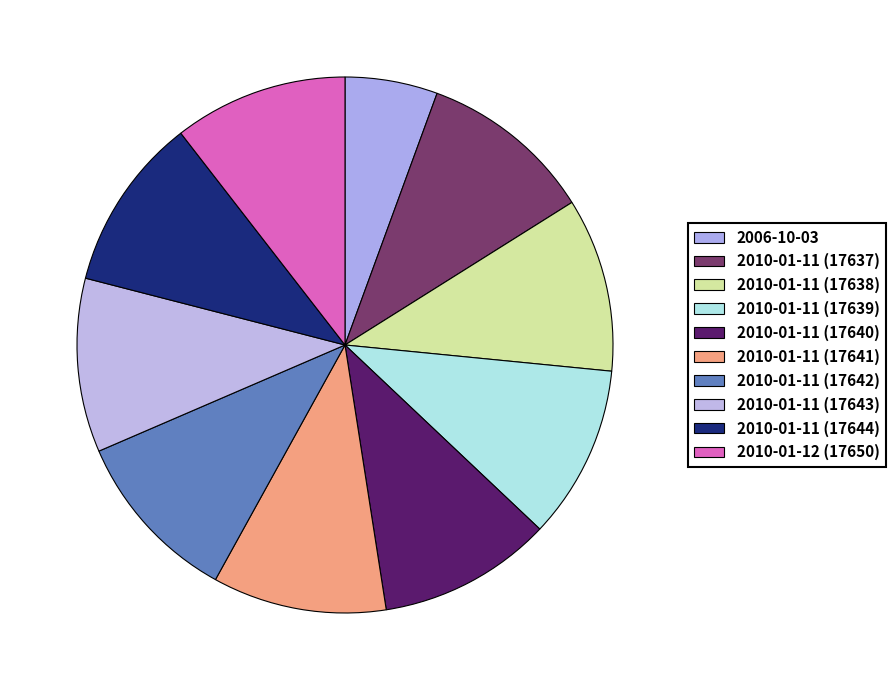

How many slices are in this pie chart?

10